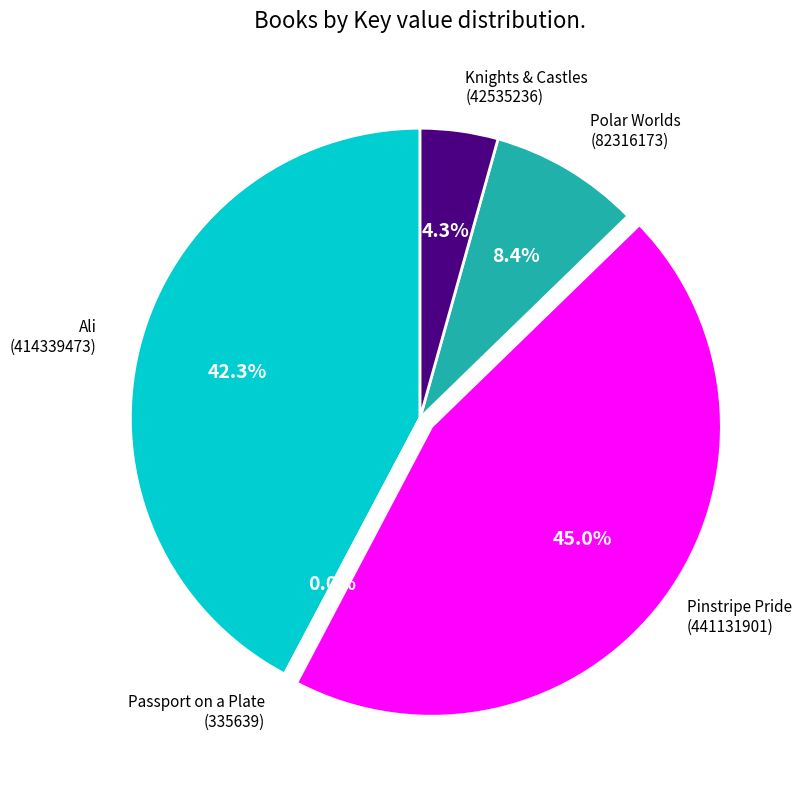

Is there any slice that represents more than half of the pie?

No